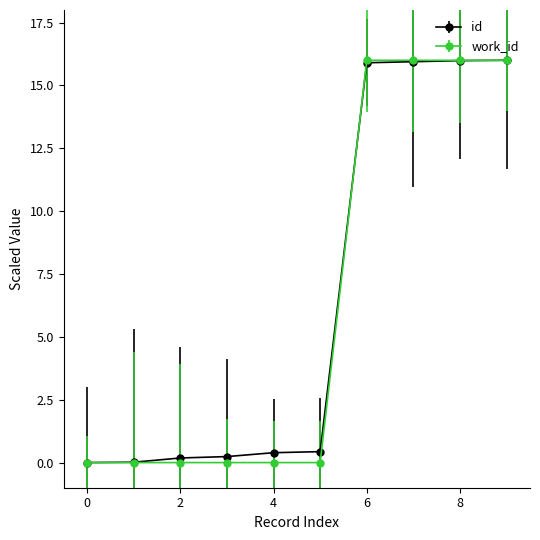

At how many categories does at least one series exceed 10?

4